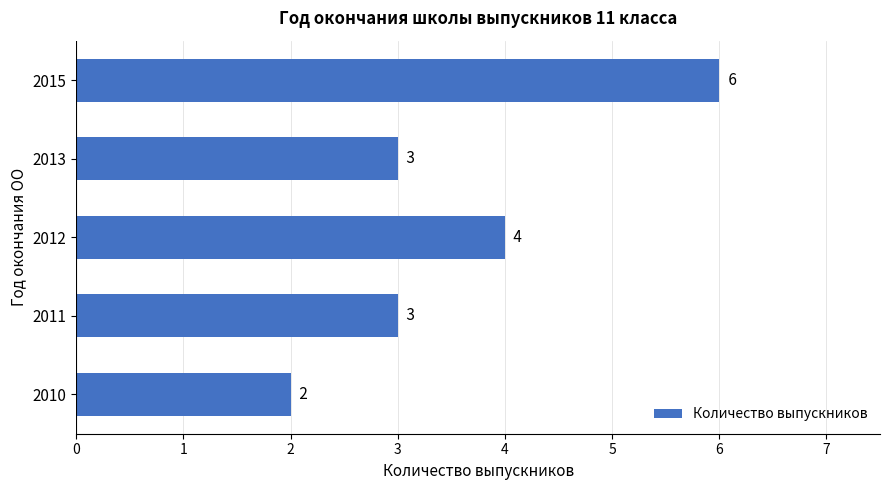

The chart shows a value of 3 at 2015. True or false?

False